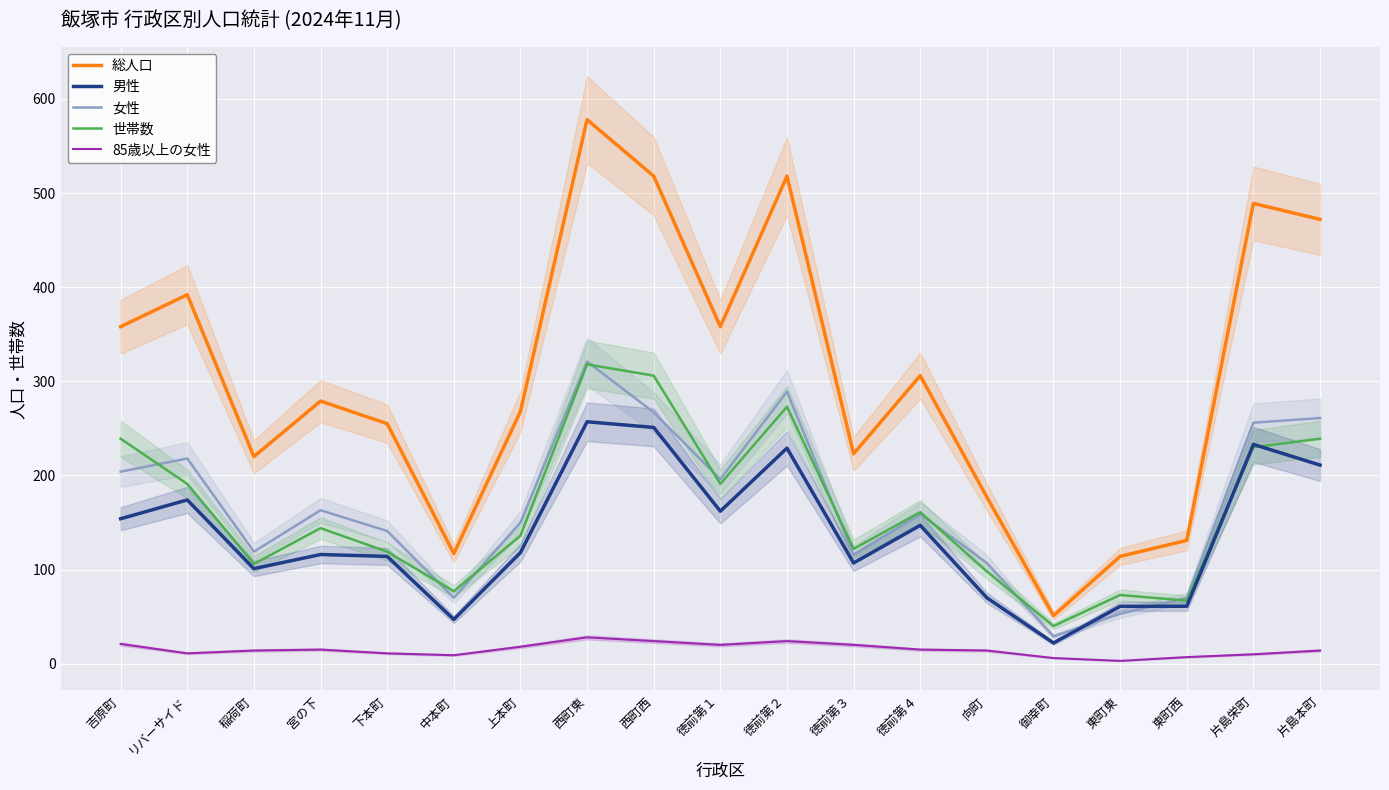

The value of 女性 at 徳前第１ is 196. True or false?

True